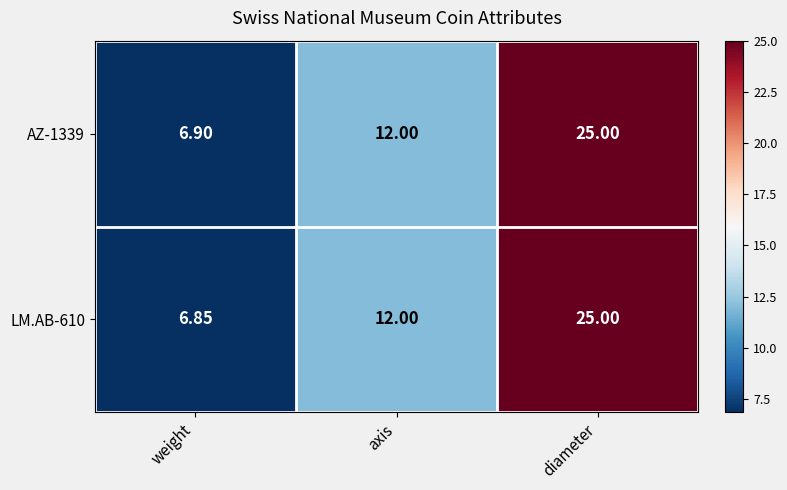

Which series has the largest total across all categories?

AZ-1339